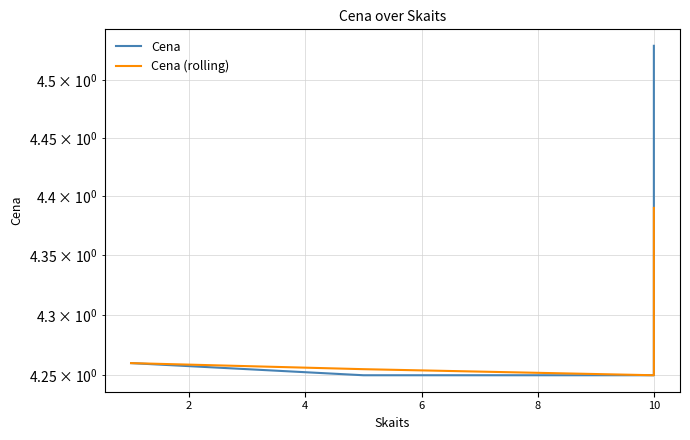

True or false: Cena (rolling) has a value of 5.8 at 0.

False